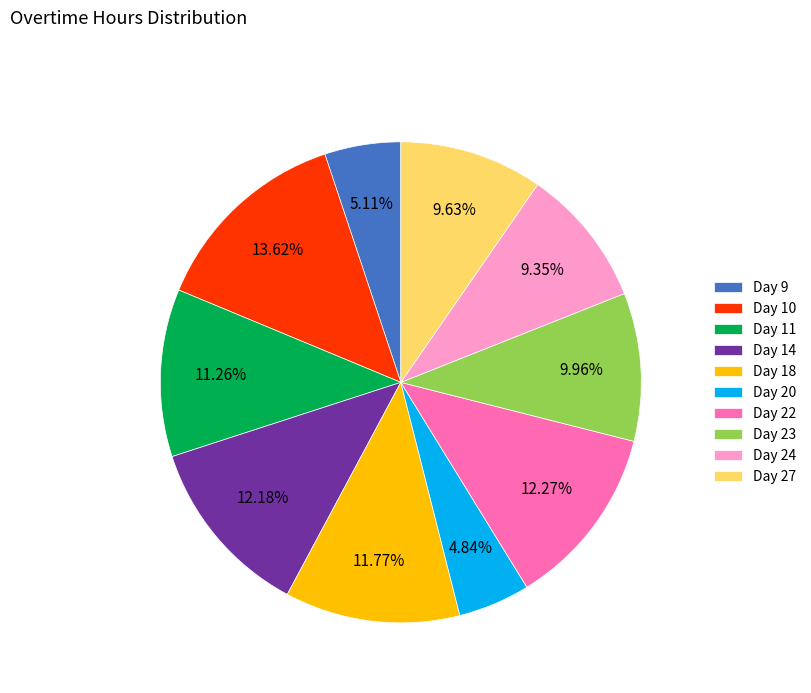

How much of the chart is everything except Day 10?

86.4%